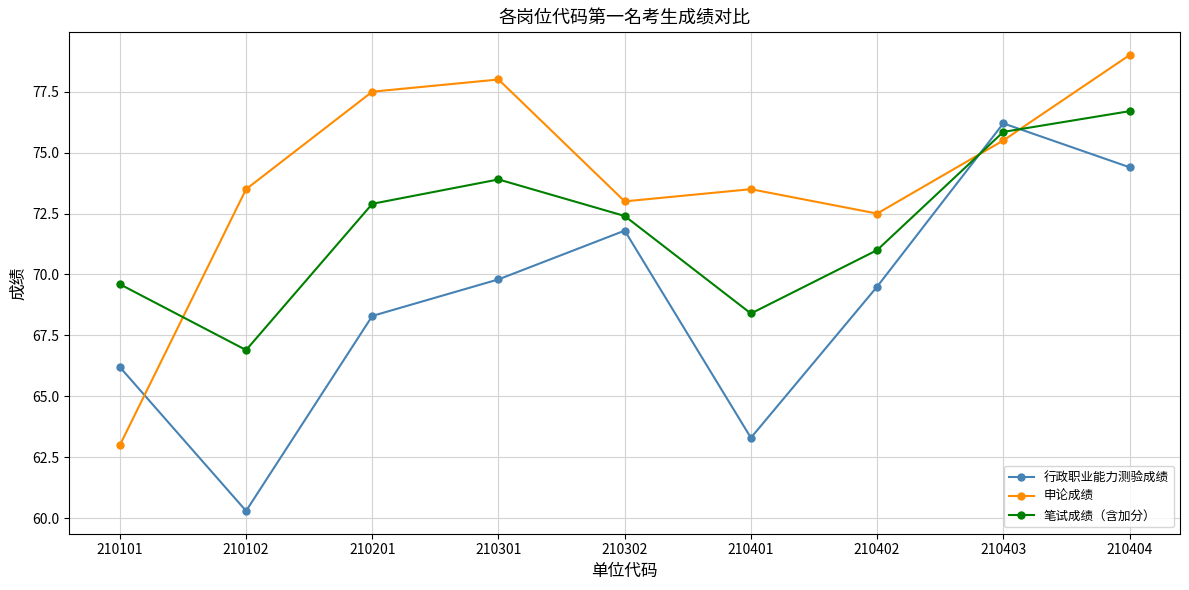

True or false: 笔试成绩（含加分） has more than 1 points higher than both neighbors.

False